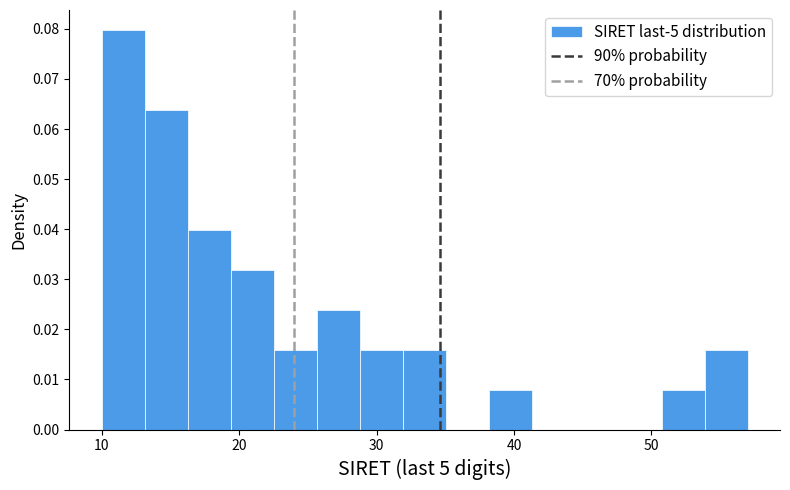

Around what value on the x-axis is the tallest bar? Give the approximate position of its centre, as read against the axis.

12